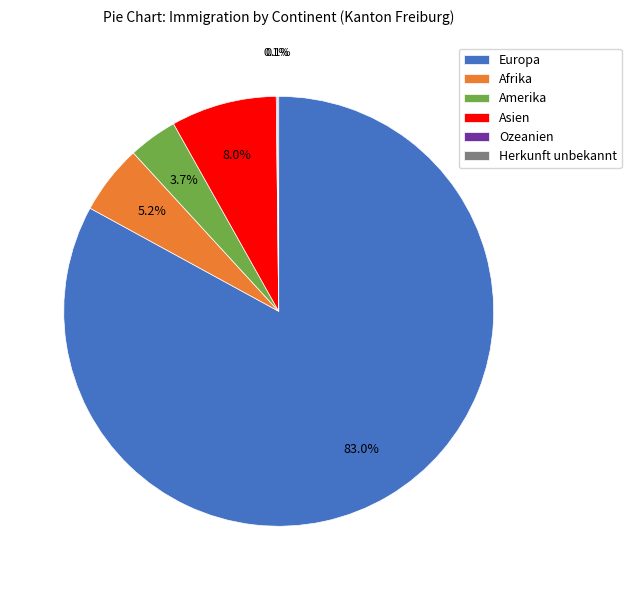

What portion of the pie excludes Amerika?

96.3%